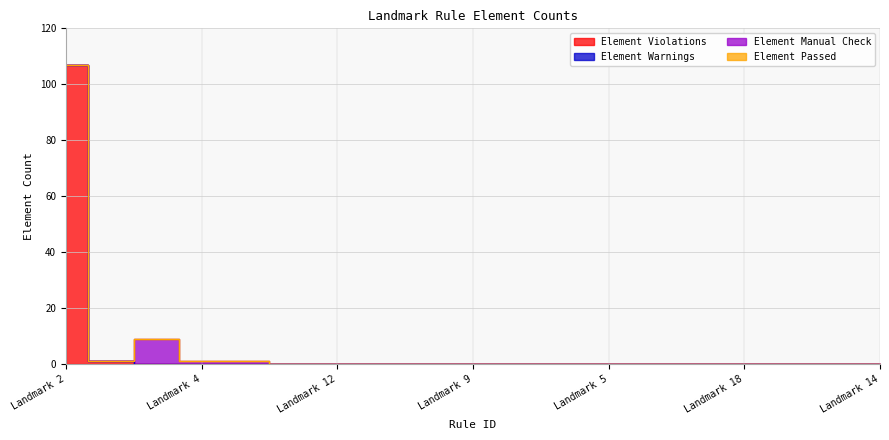

What is the difference between the maximum and minimum values in the Element Violations series?

107